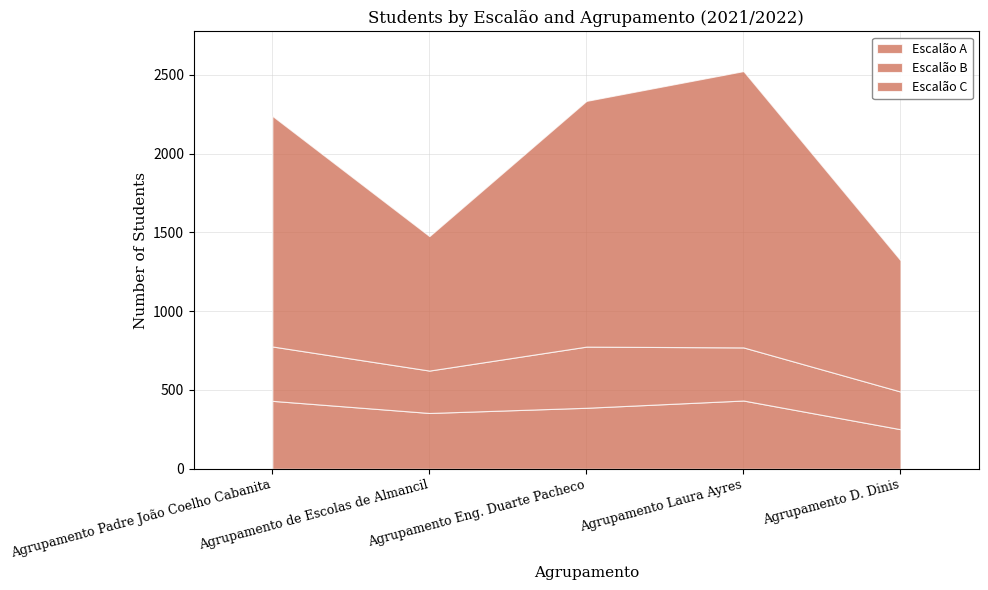

The Escalão A series shows 431 at Agrupamento Padre João Coelho Cabanita. True or false?

True